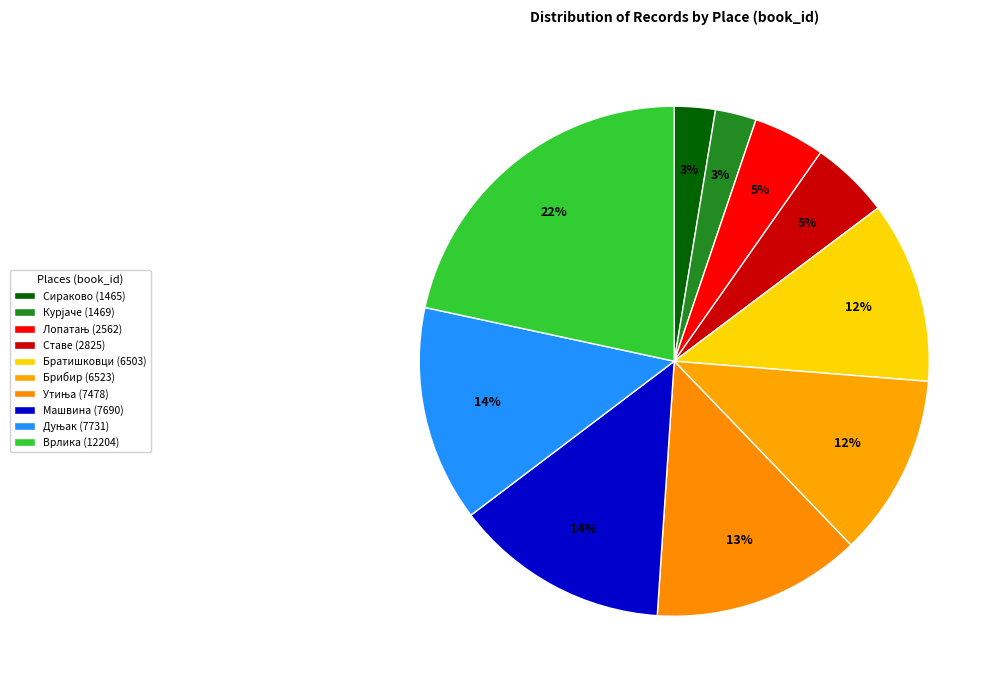

What percentage is NOT represented by Брибир (6523)?

88.4%